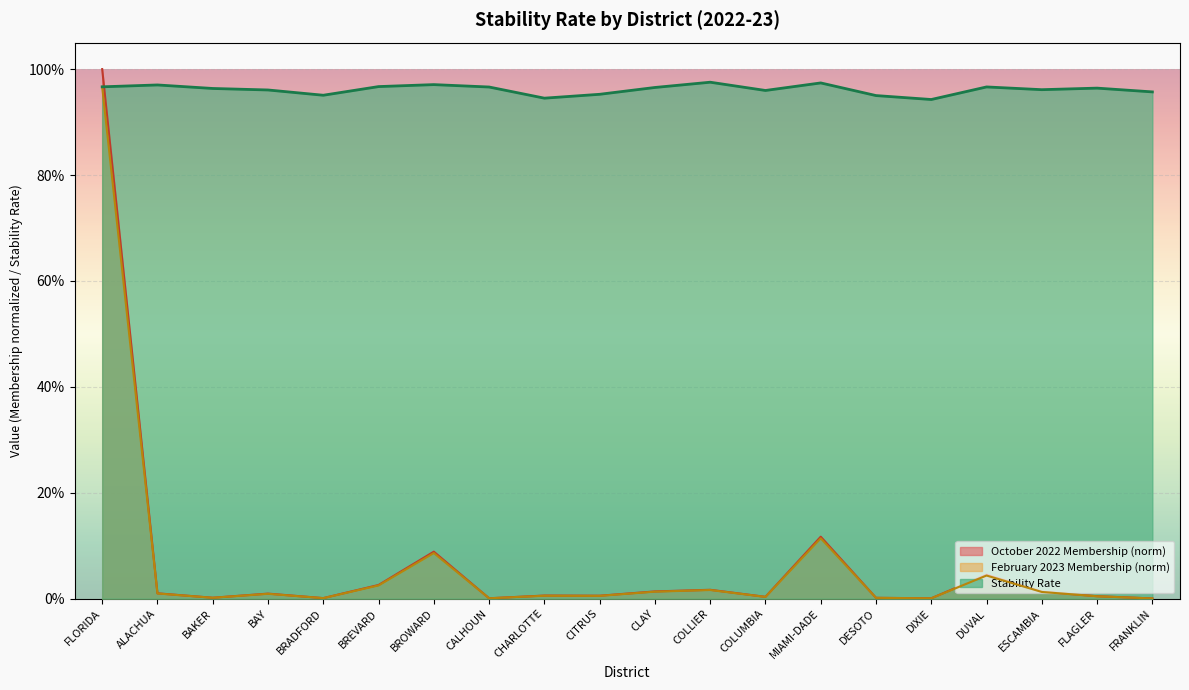

True or false: October 2022 Membership and February 2023 Membership intersect in this chart.

False